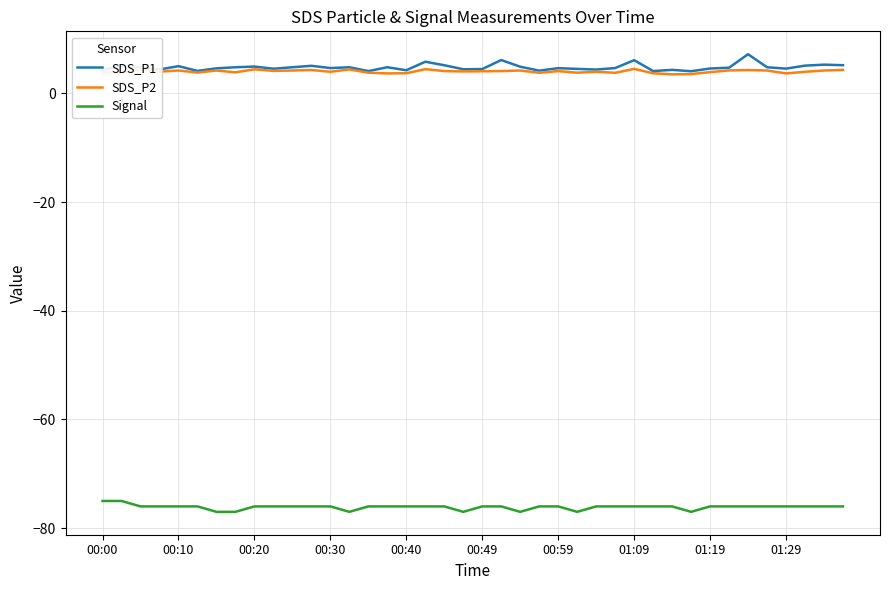

What is the maximum value shown in the chart?

7.2